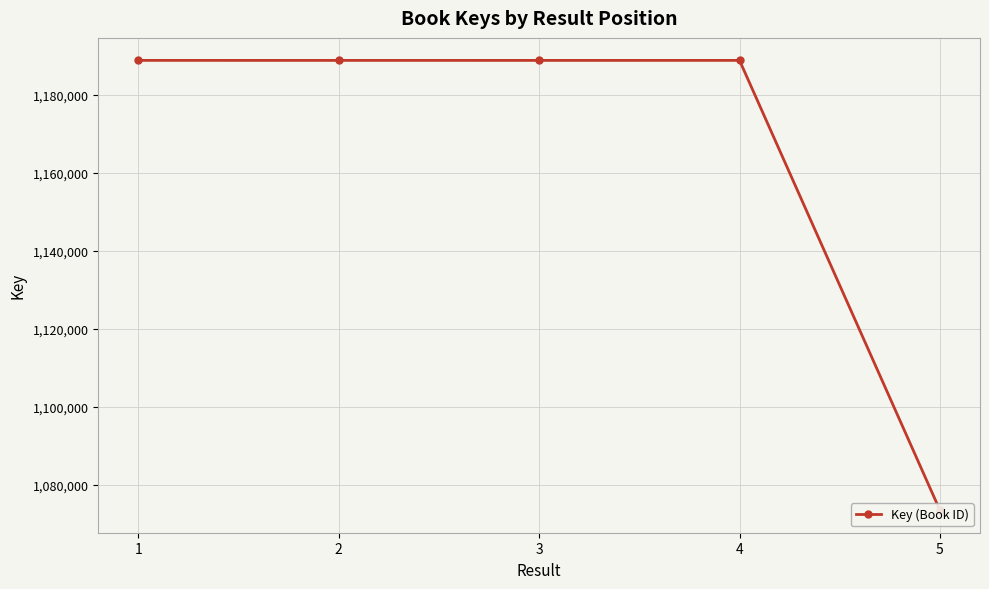

What is the change in value from 3 to 5?

-115233